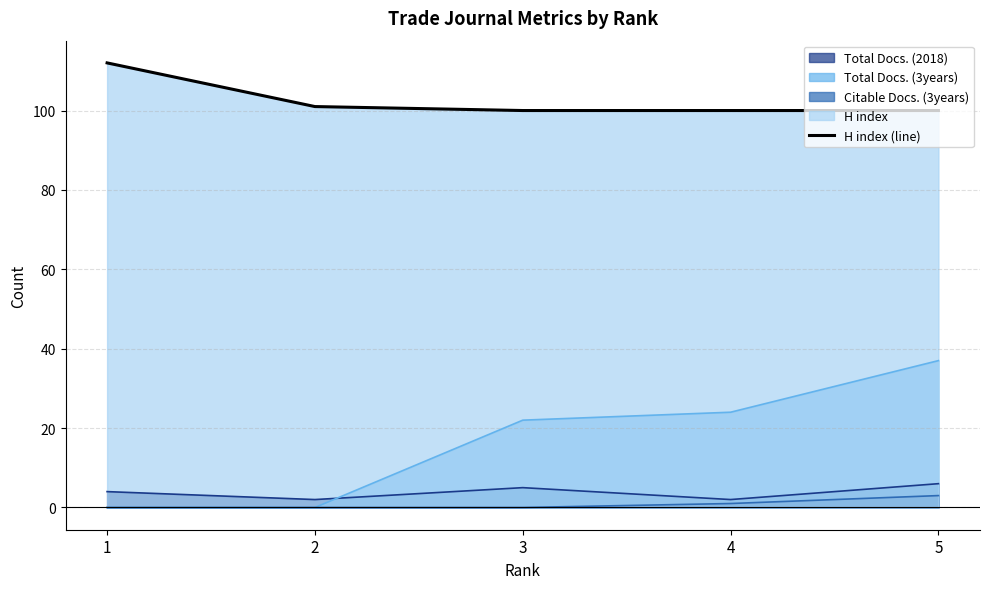

True or false: the data has more than 2 interior local peaks.

False